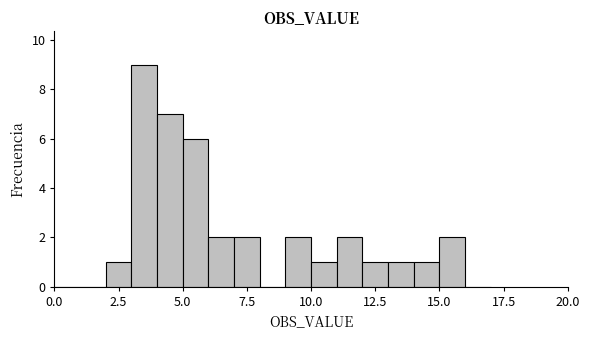

Read against the x-axis, roughly where is the centre of the tallest bar?

3.5